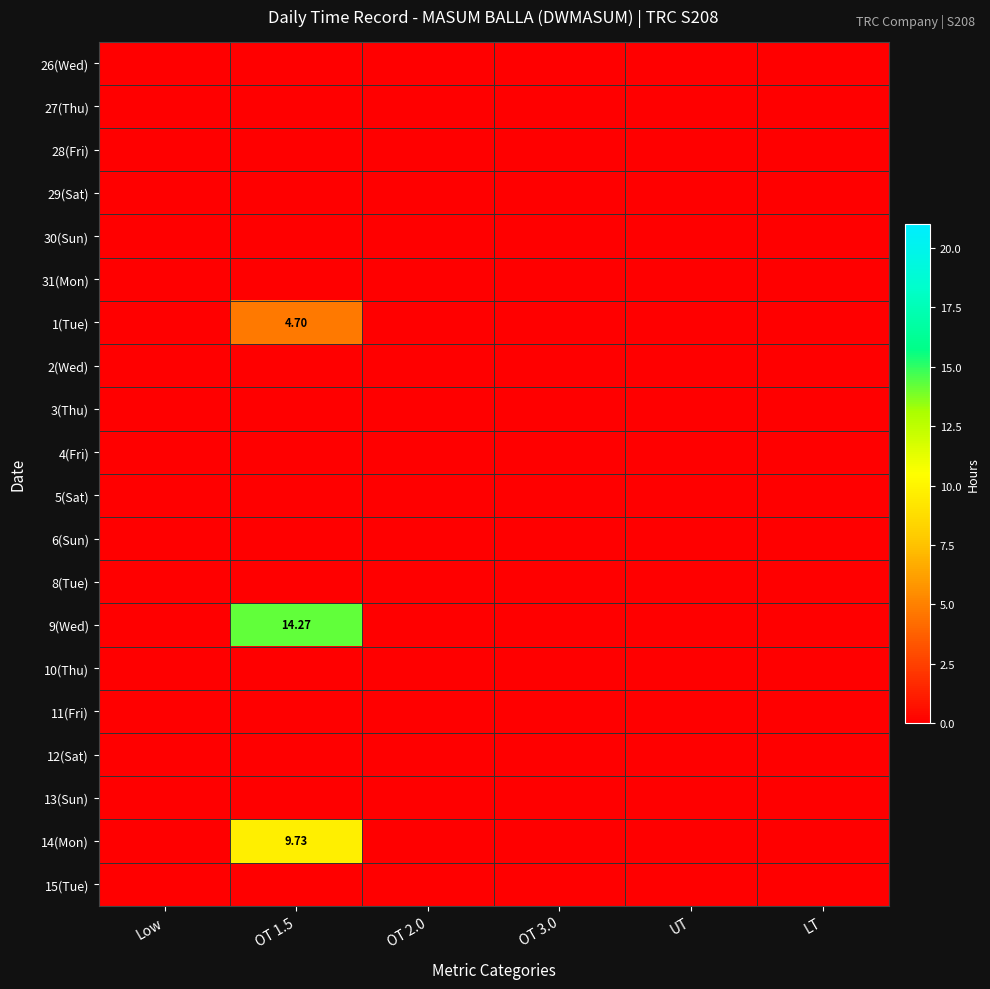

How many series are shown in this chart?

20